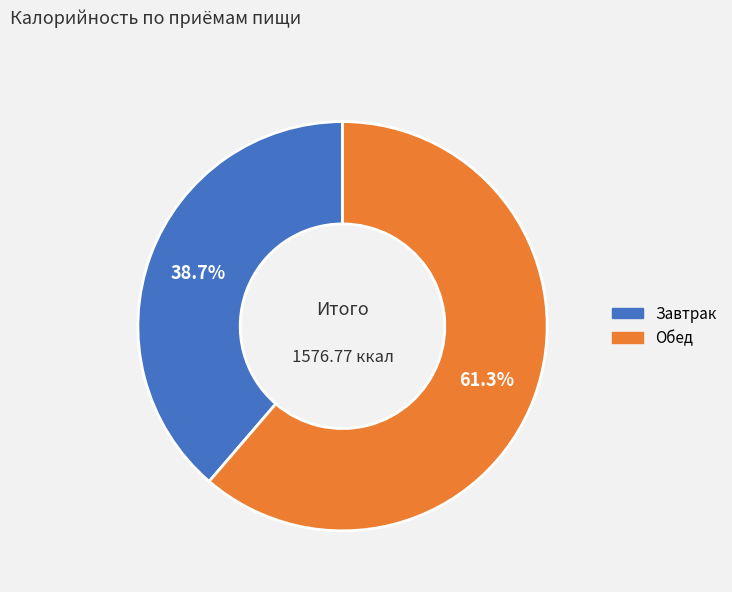

To the nearest percent, what is the average slice percentage?

50%